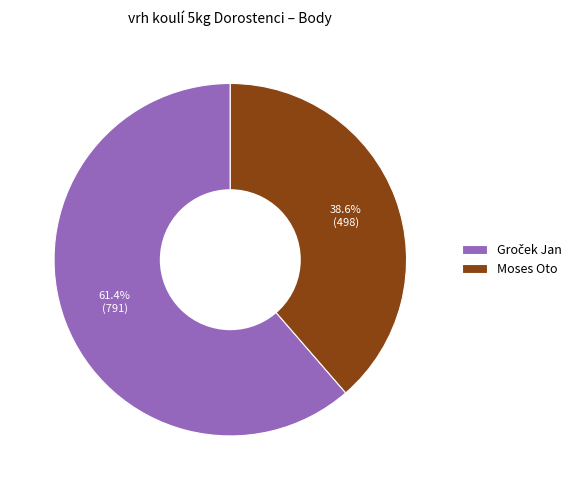

Is there a majority slice in this chart?

Yes